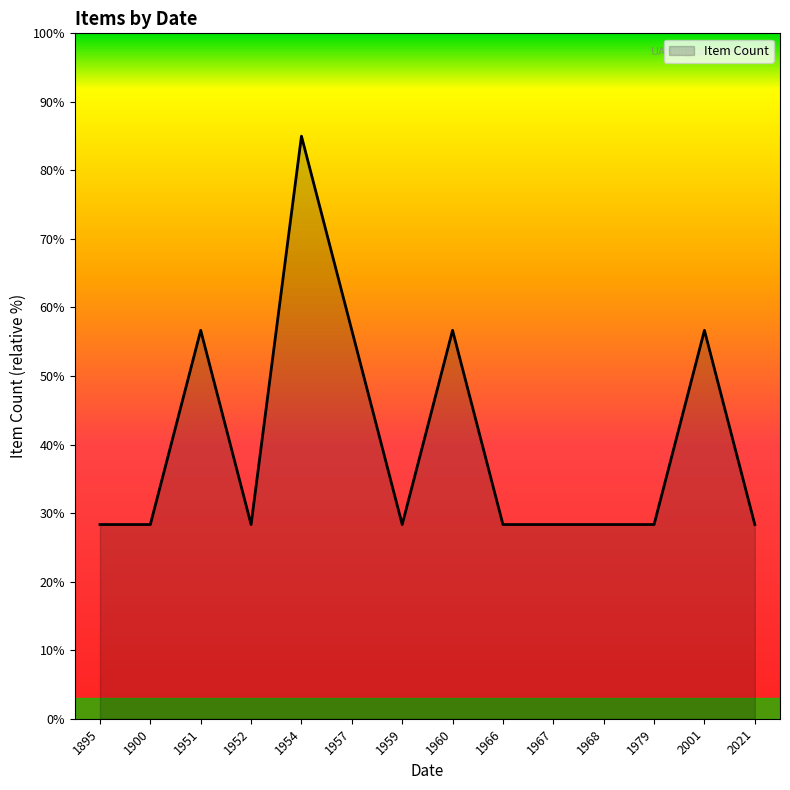

What is the change in value from 1895 to 2001?

+28.3